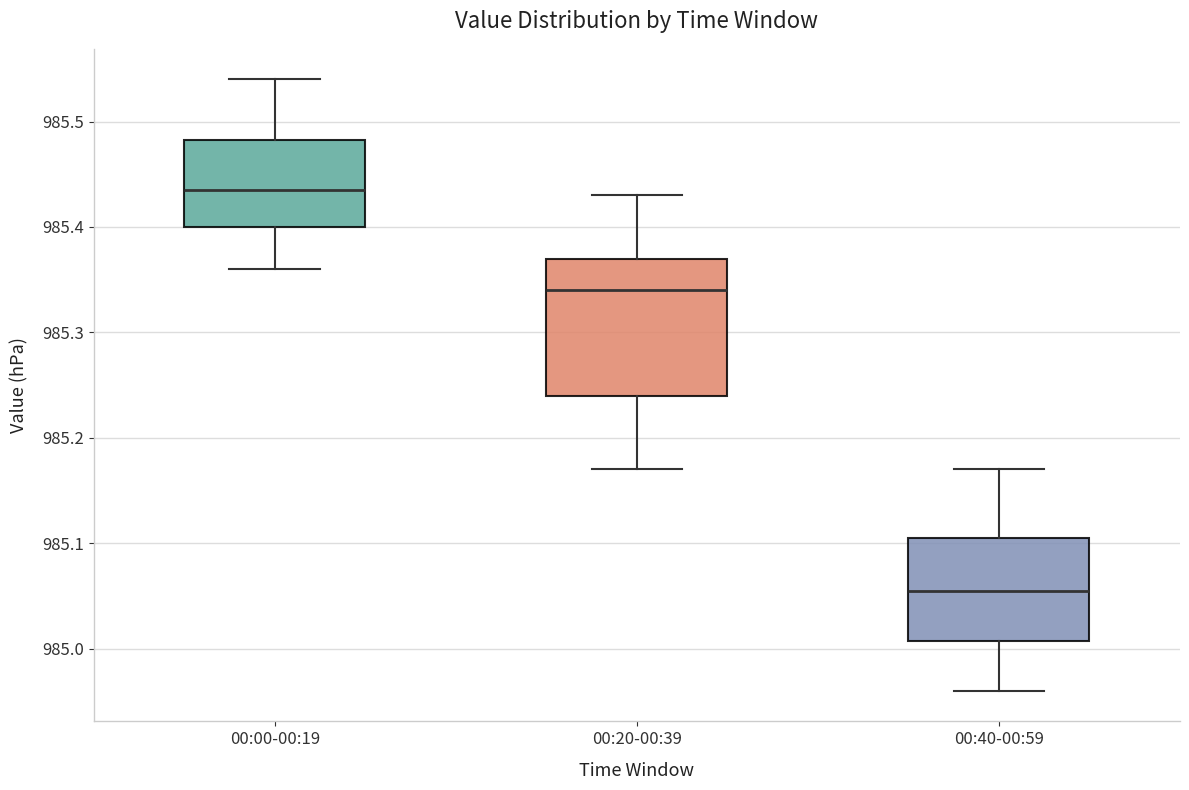

Reading left to right, read every box against the y-axis: the position of its median line, the range the box covers, and the ends of its whiskers. The values are not printed on the chart, so give them approximately, as read against the axis.

00:00-00:19: median 985.44, box 985.40 to 985.48, whiskers 985.36 to 985.54
00:20-00:39: median 985.34, box 985.24 to 985.37, whiskers 985.17 to 985.43
00:40-00:59: median 985.06, box 985.01 to 985.11, whiskers 984.96 to 985.17